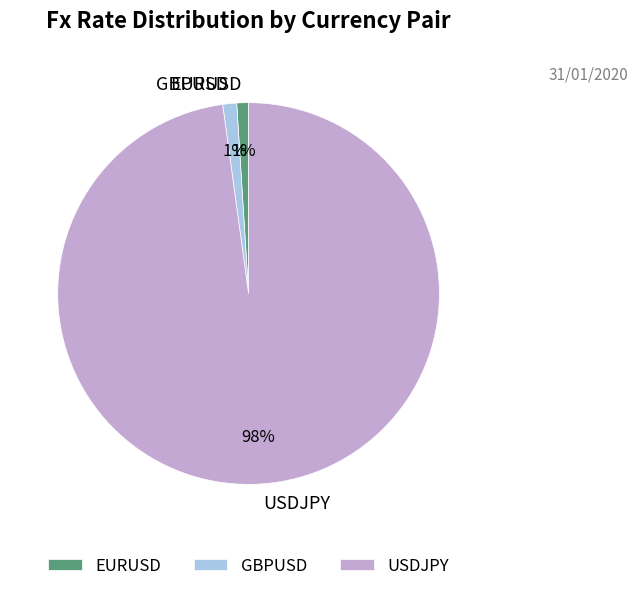

Combined, do EURUSD and USDJPY account for over 50%?

Yes